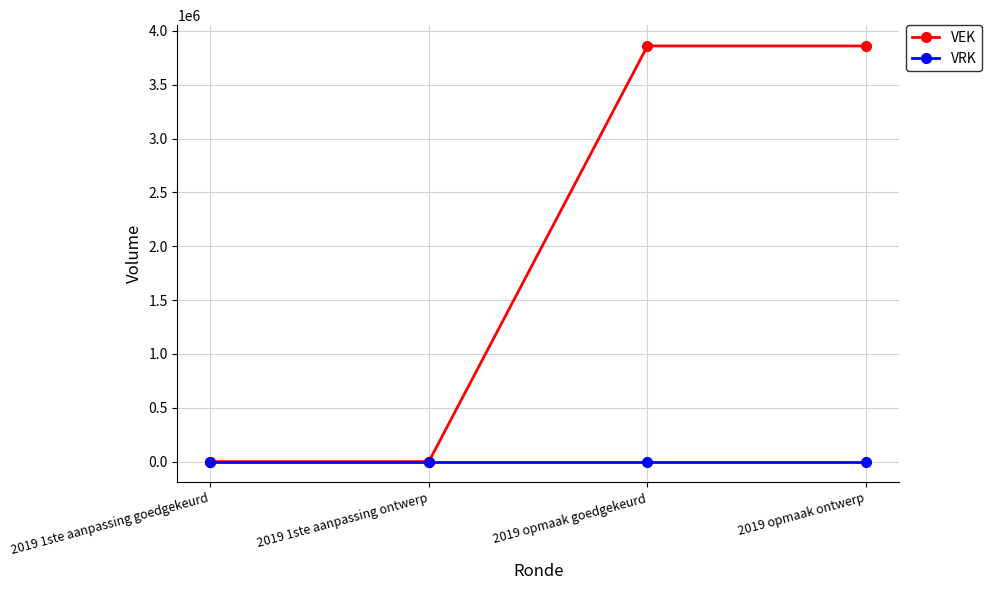

Count the number of data series in this chart.

2